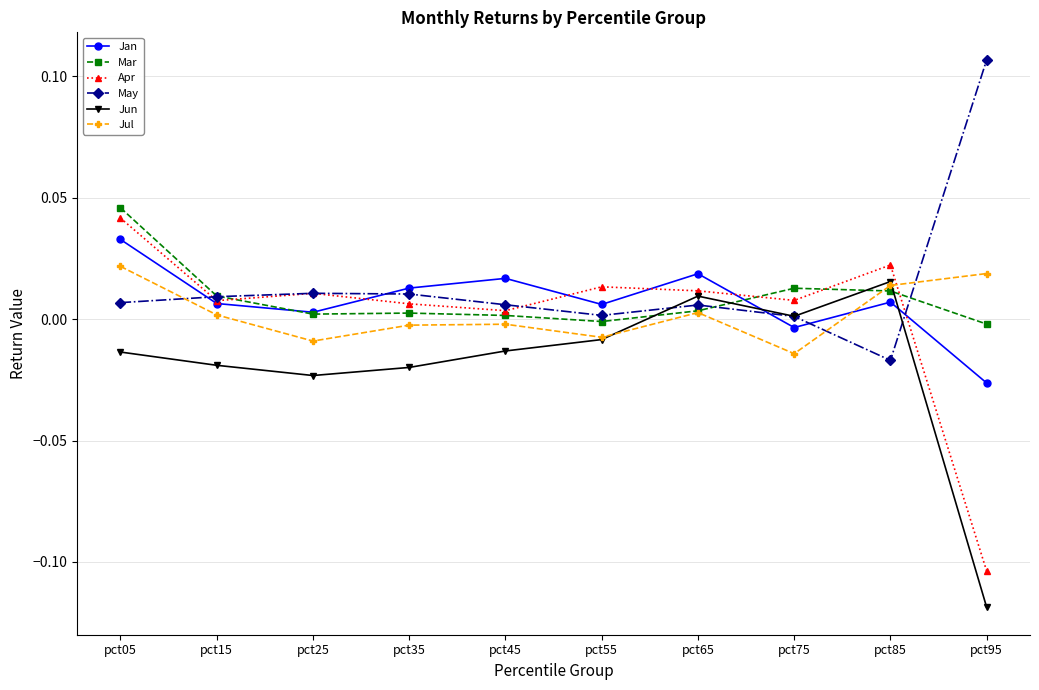

How many lines are shown in the chart?

6